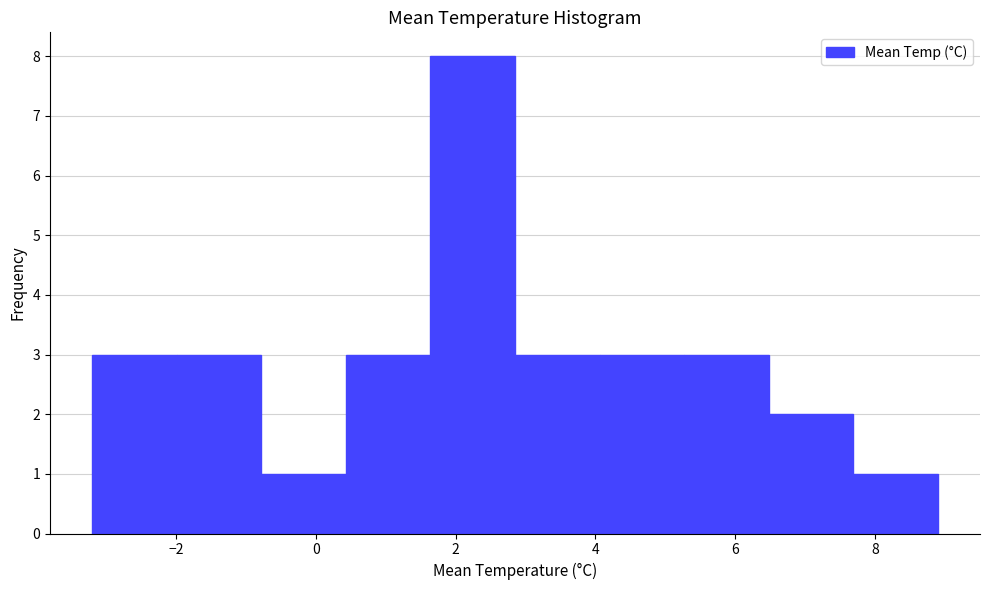

Reading left to right, transcribe this chart: for each bar, give the range it covers on the x-axis and its height. Neither the bar edges nor the heights are printed on the chart, so give them approximately, as read against the axes.

-3.2 to -2.0: 3
-2.0 to -0.8: 3
-0.8 to 0.4: 1
0.4 to 1.6: 3
1.6 to 2.8: 8
2.8 to 4.0: 3
4.0 to 5.2: 3
5.2 to 6.4: 3
6.4 to 7.6: 2
7.6 to 9.0: 1